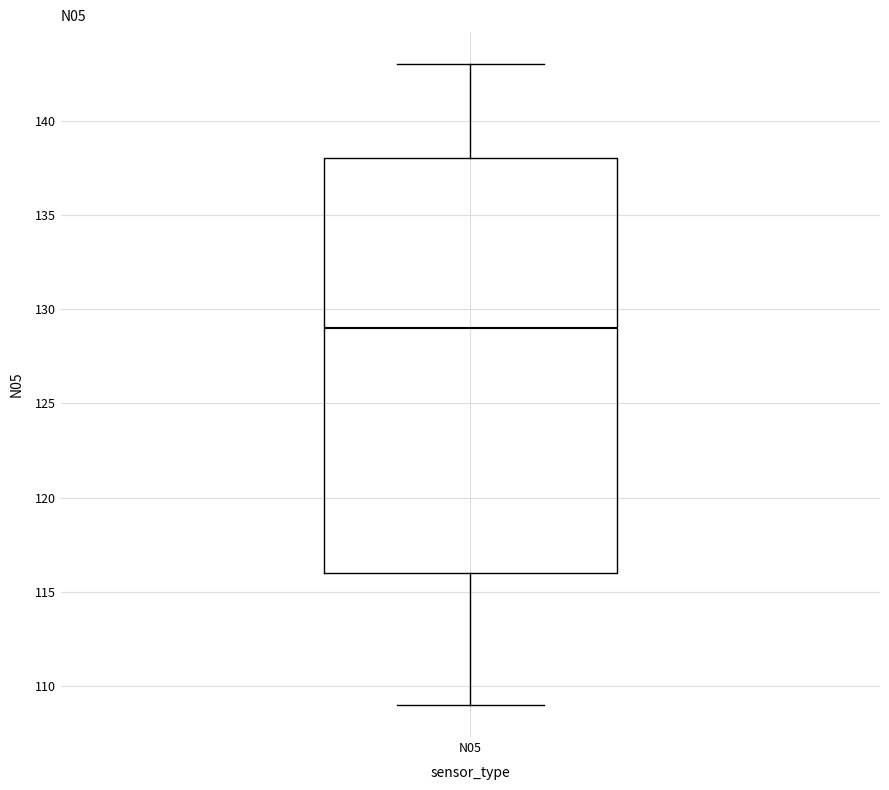

Transcribe this box plot: give where the median line is, the range the box spans, and where the two whiskers end, as read against the y-axis. The values are not printed on the chart, so give them approximately, as read against the axis.

median 129, box 116 to 138, whiskers 109 to 143